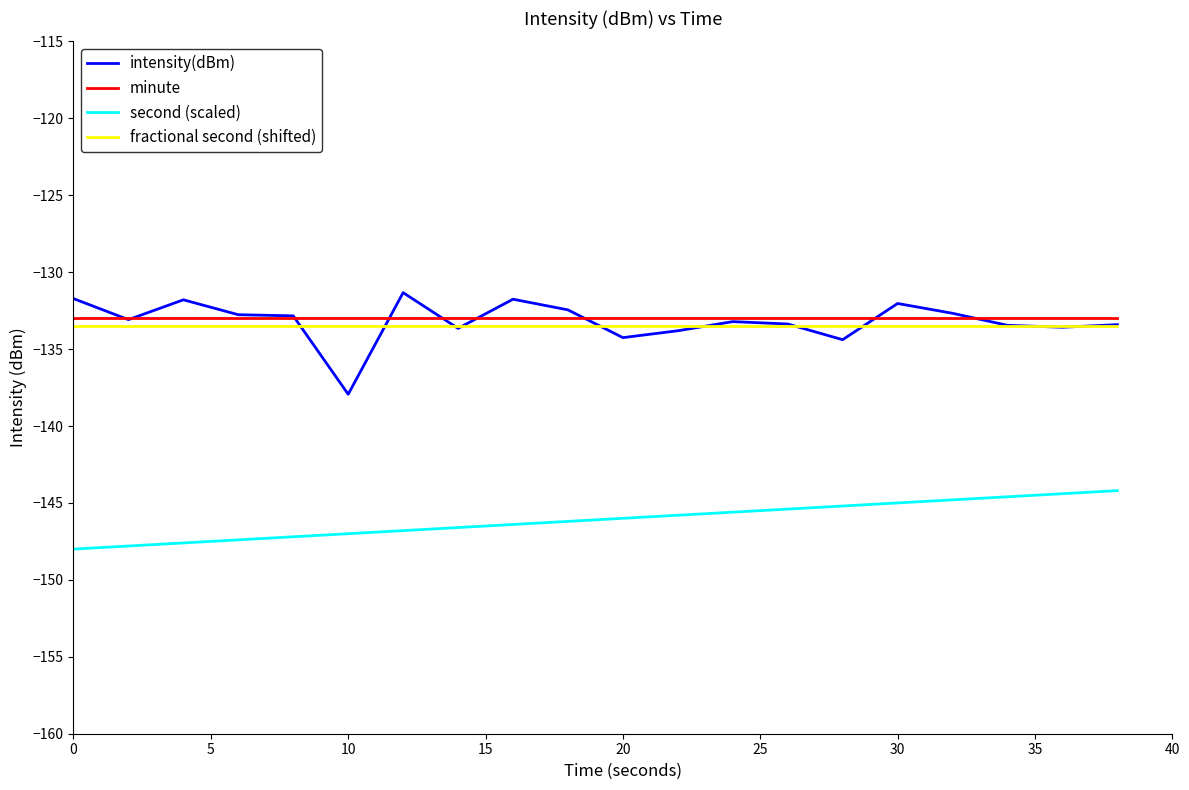

Which series has the widest spread of values?

intensity(dBm)